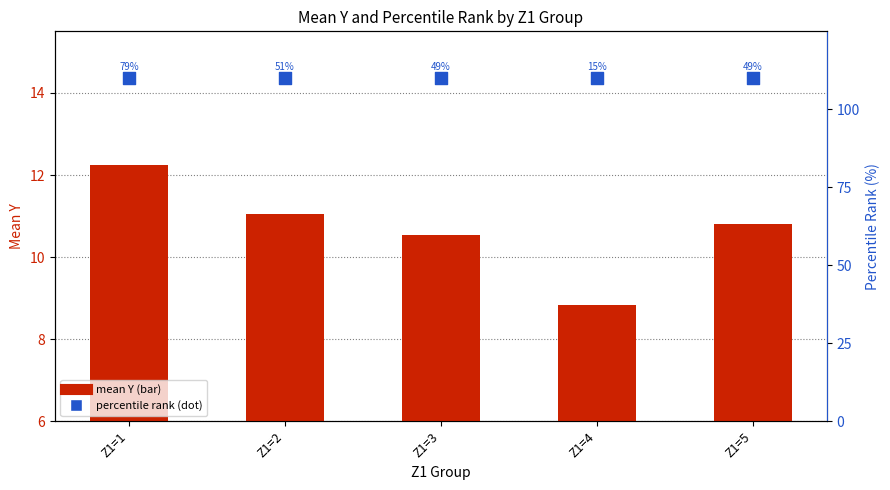

Which series has the widest spread of Y values?

mean Y